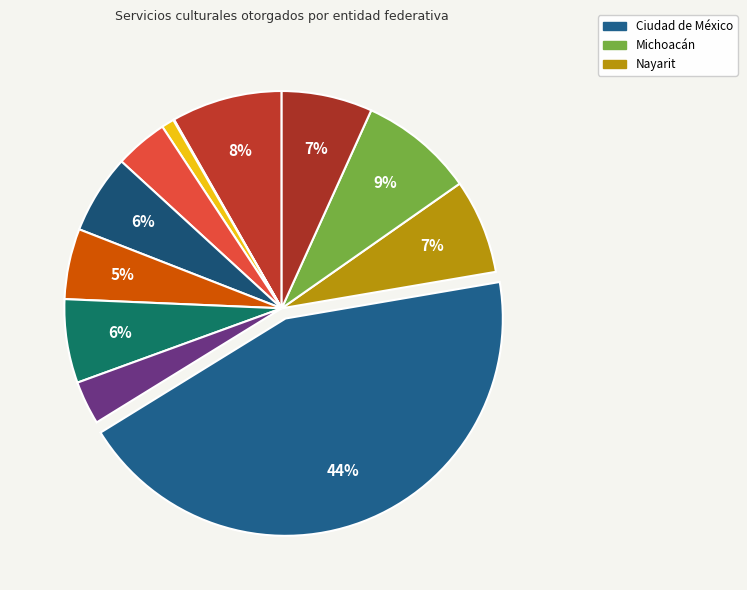

Is there any slice that represents more than half of the pie?

No